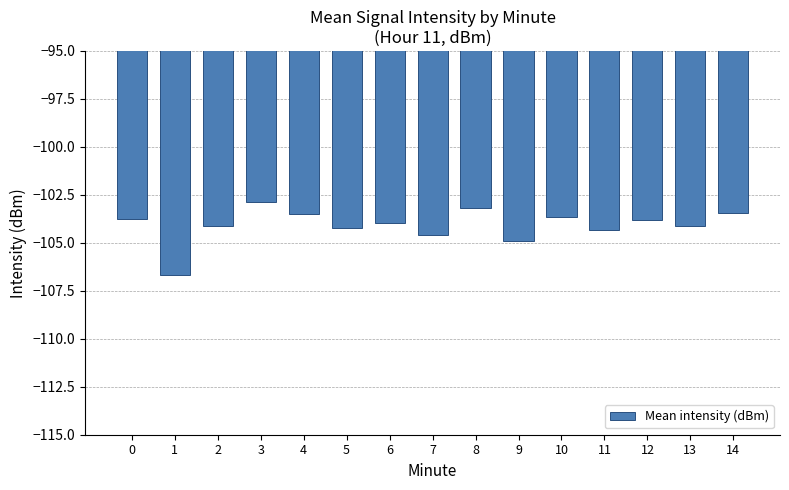

What is the value of the 15th bar from the left?

-103.5